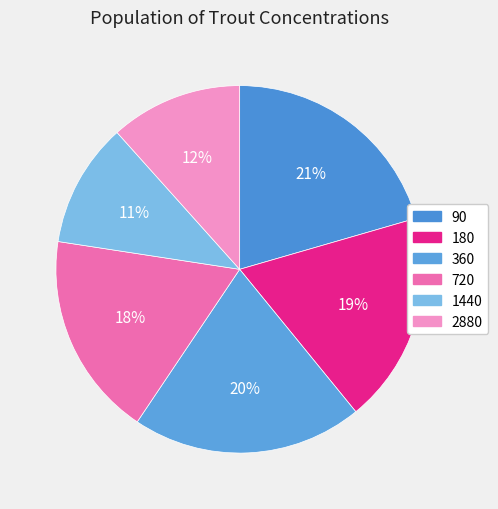

How many segments does this pie chart have?

6